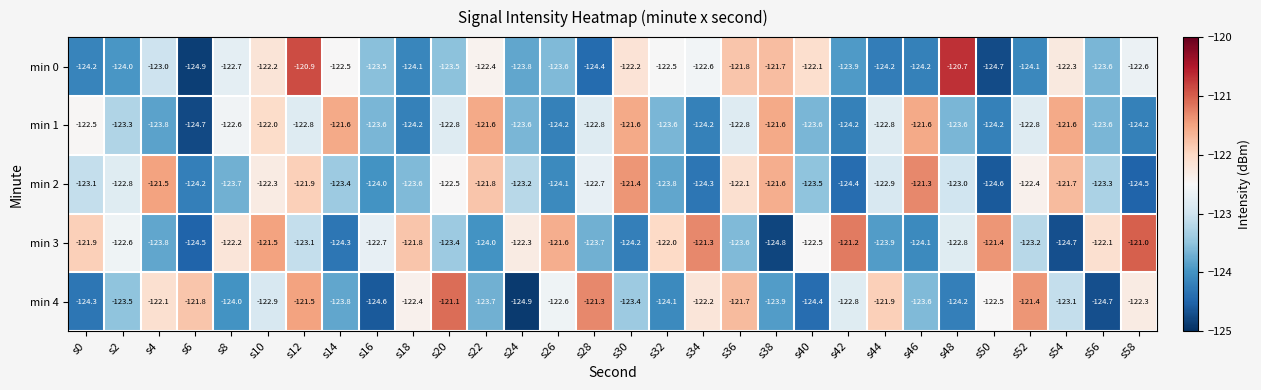

The value of min 3 at s16 is -52.0. True or false?

False